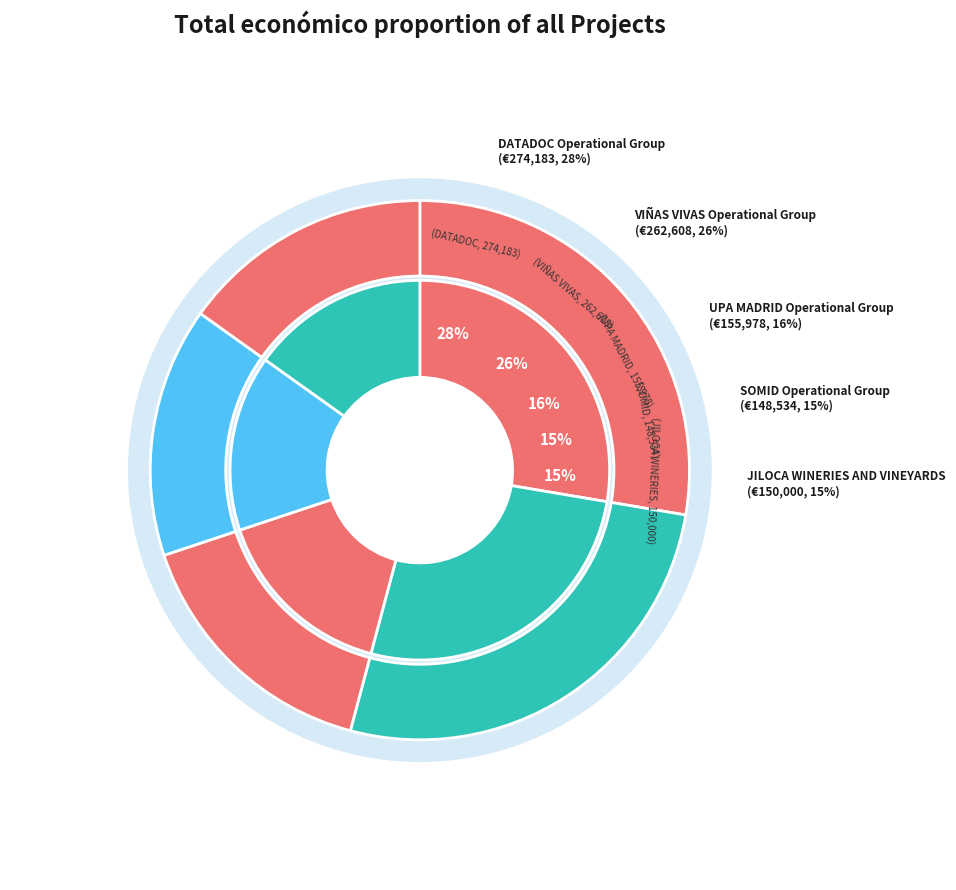

Is it true that SOMID is 7% of the pie?

False